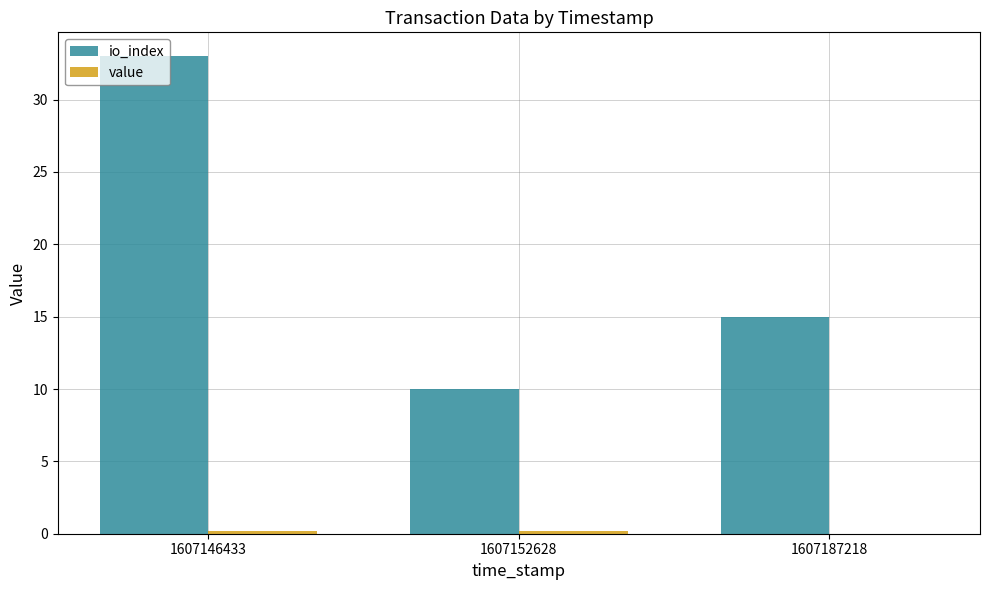

Which series changed the most between 1607146433 and 1607187218?

io_index